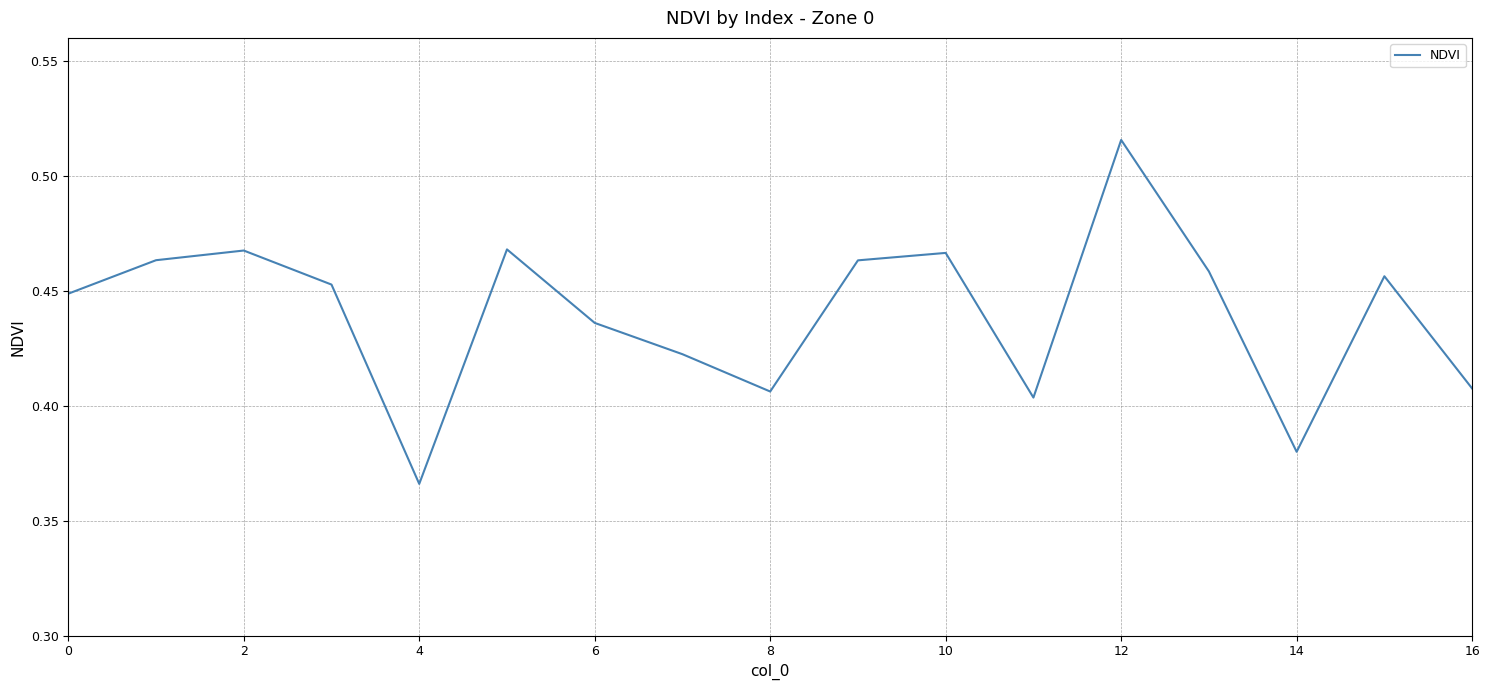

What is the value of the 10th point from the left?

0.5